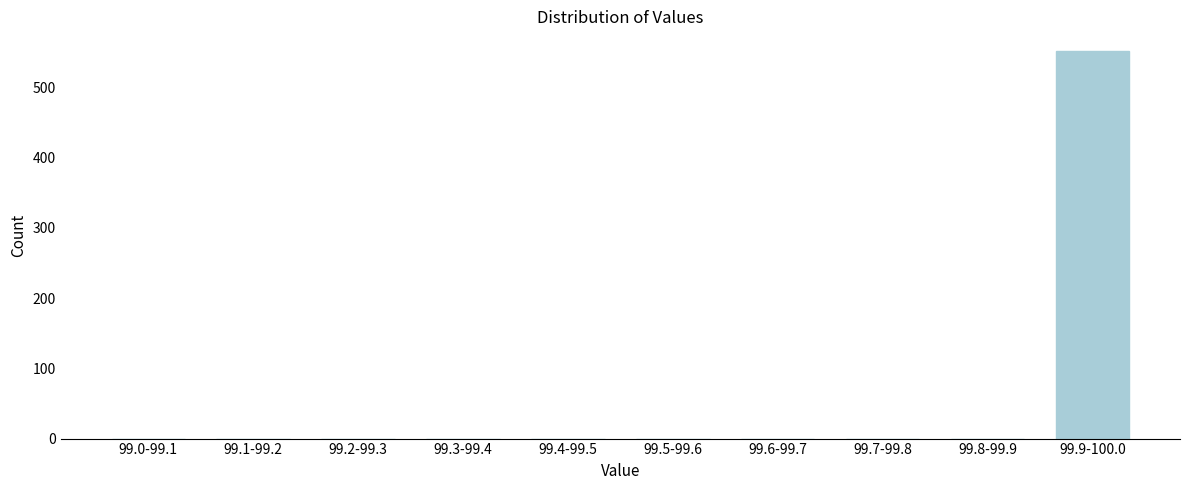

Reading right to left, transcribe all the data shown in this chart.

99.9-100.0=552	99.8-99.9=0	99.7-99.8=0	99.6-99.7=0	99.5-99.6=0	99.4-99.5=0	99.3-99.4=0	99.2-99.3=0	99.1-99.2=0	99.0-99.1=0